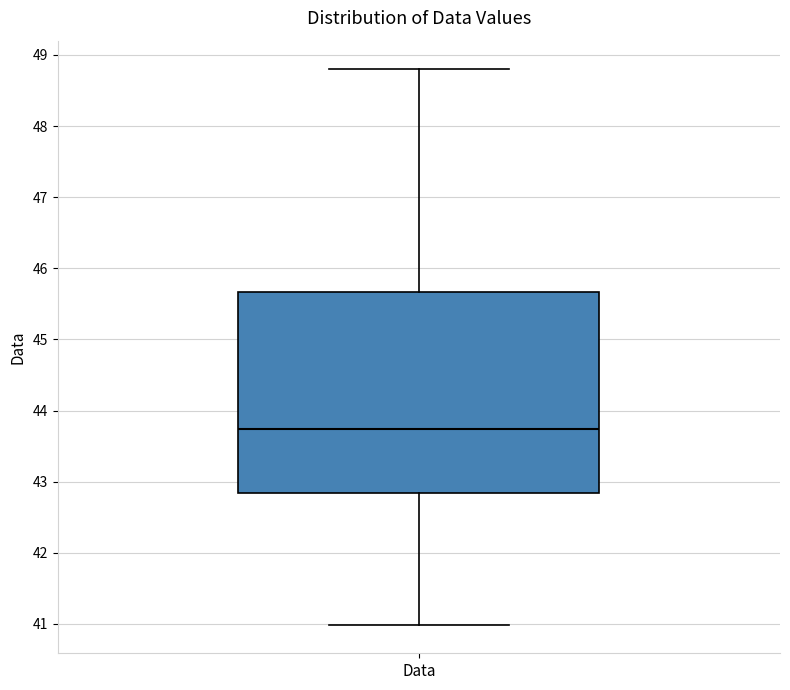

Transcribe this box plot: give where the median line is, the range the box spans, and where the two whiskers end, as read against the y-axis. The values are not printed on the chart, so give them approximately, as read against the axis.

median 43.7, box 42.8 to 45.7, whiskers 41.0 to 48.8